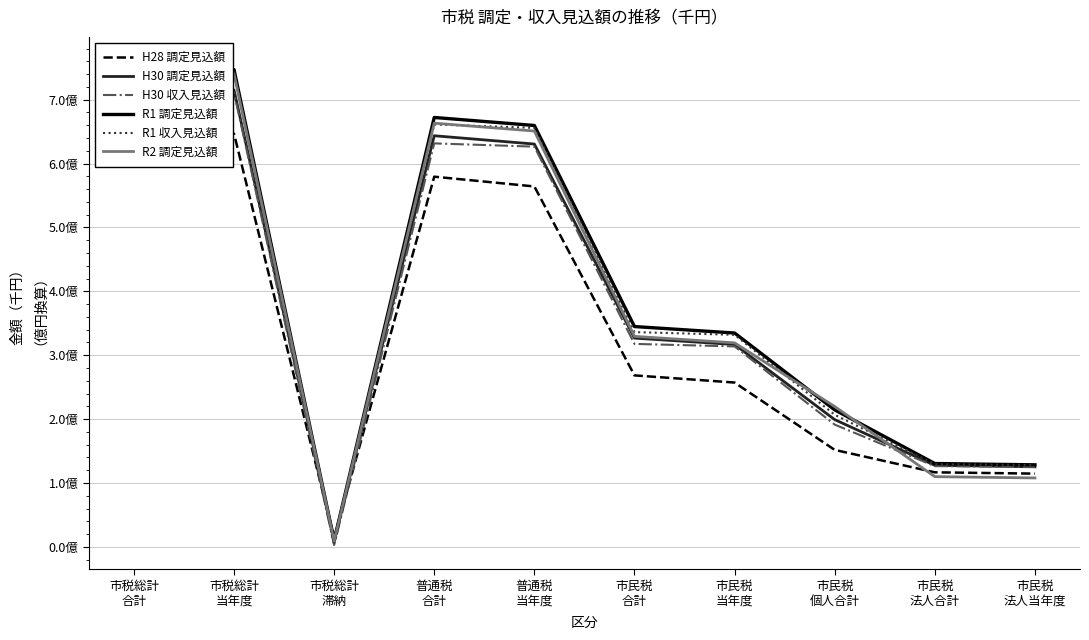

What is the sum of the H30 収入見込額 values at 市民税
当年度 and 市民税
個人合計?

505049400